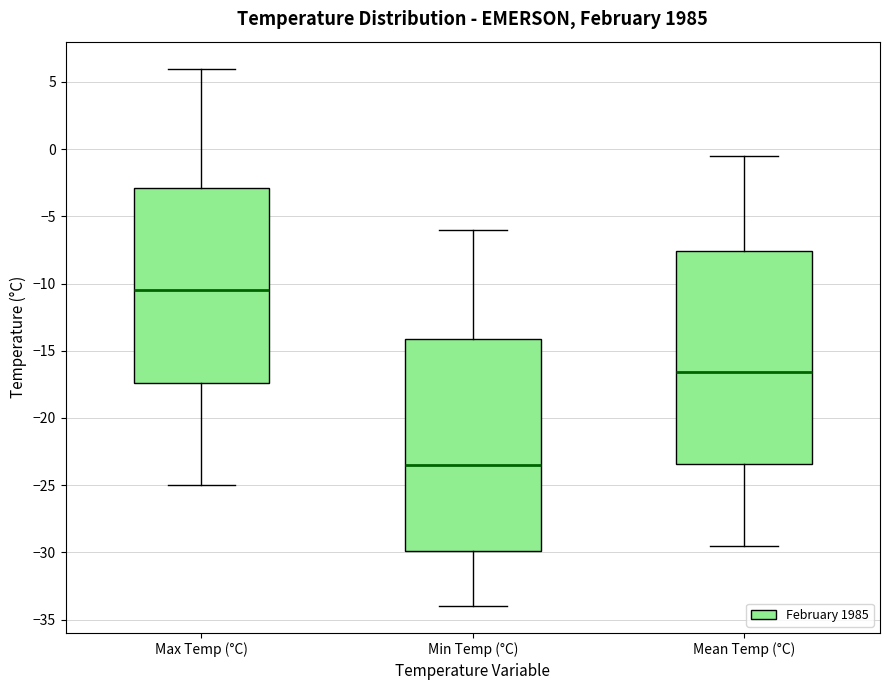

Where does the median line of the box for Max Temp (°C) sit on the y-axis? The values are not printed on the chart, so give them approximately, as read against the axis.

-10.5